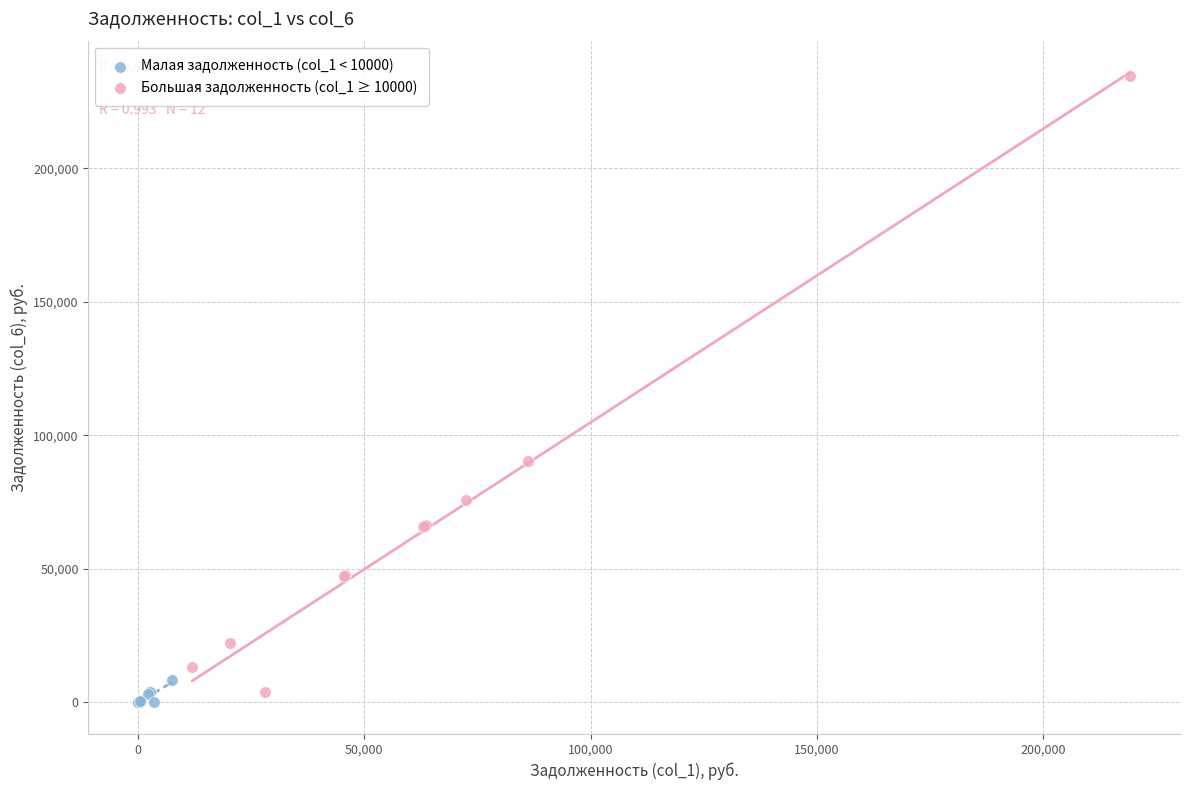

Which series reaches the maximum Y coordinate?

Большая задолженность (col_1 ≥ 10000)